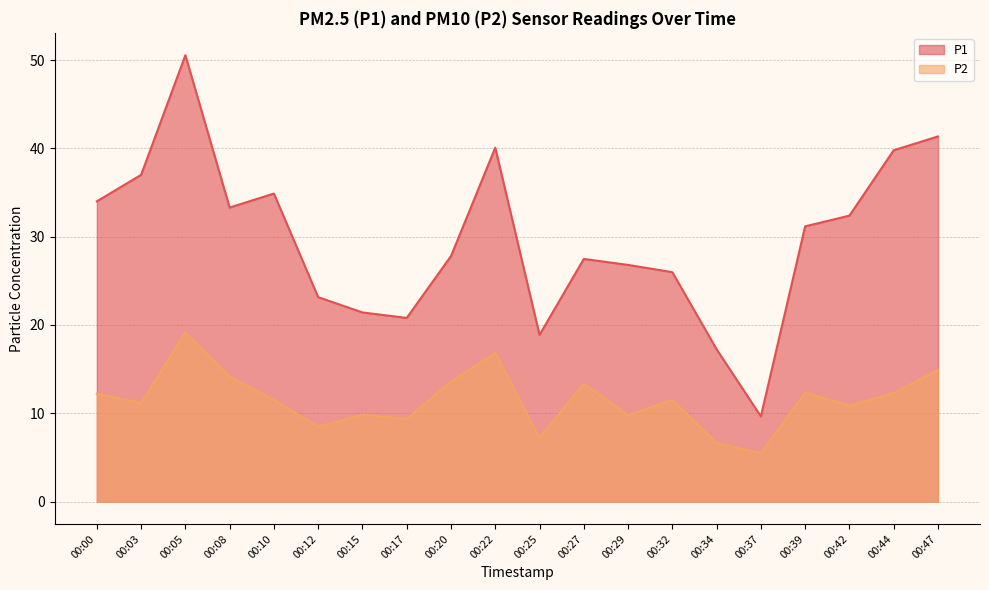

Which series has the largest total across all categories?

P1